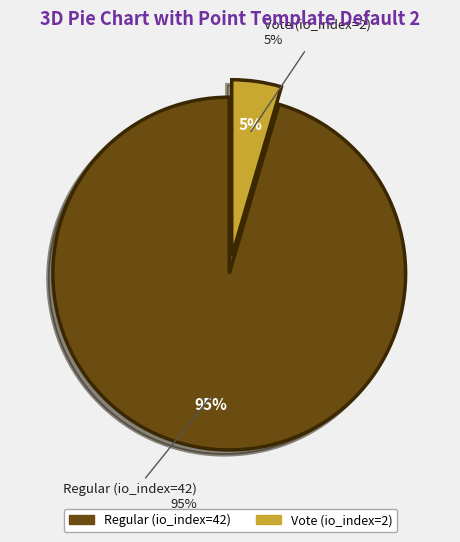

How many segments does this pie chart have?

2